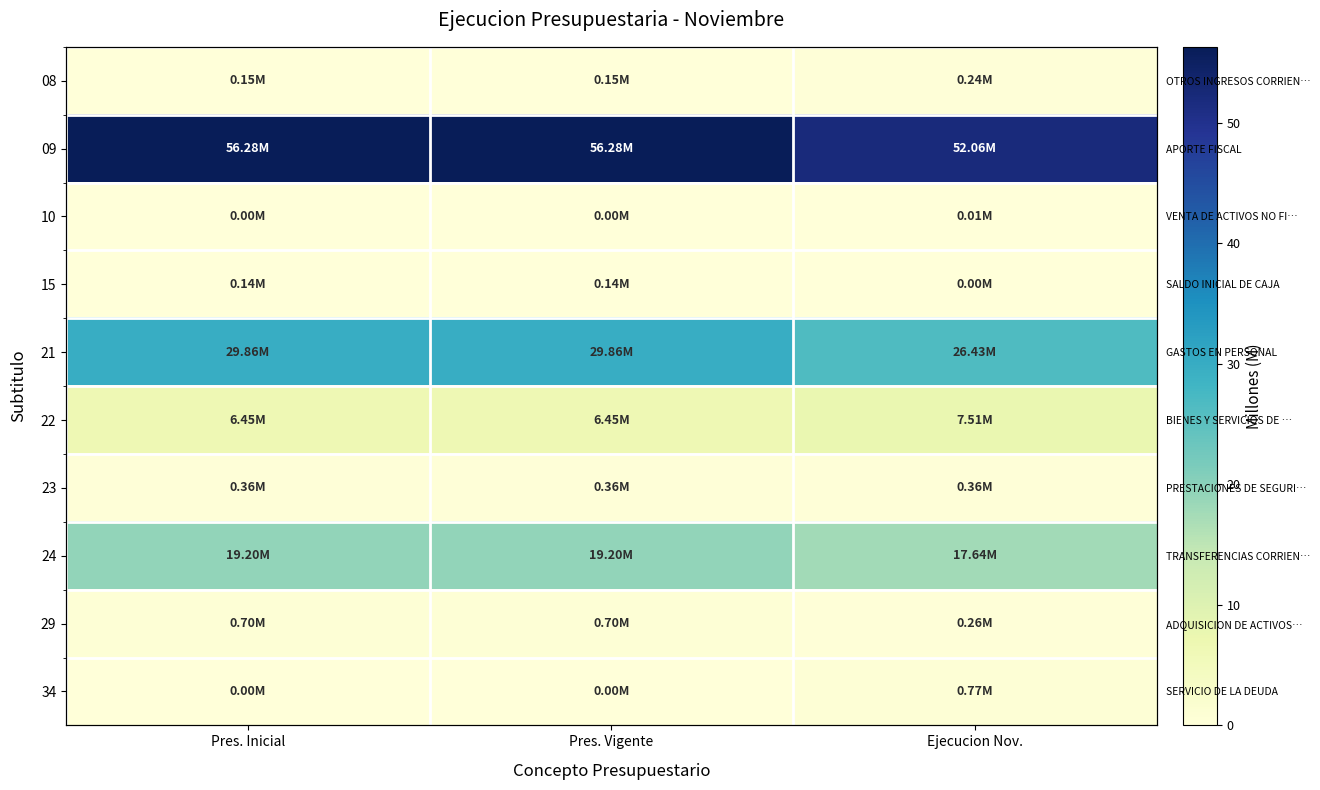

At which category is the sum across all series the highest?

Pres. Inicial